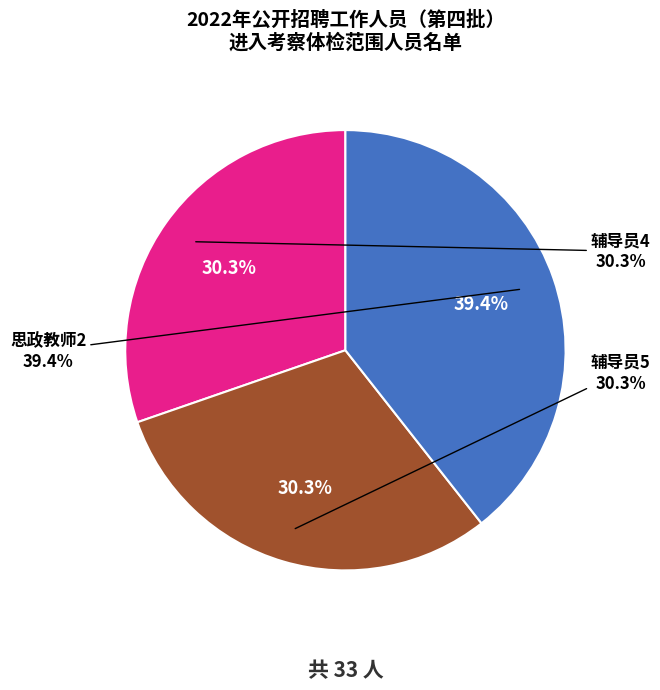

To the nearest percent, what percentage of the pie is 辅导员4?

30%